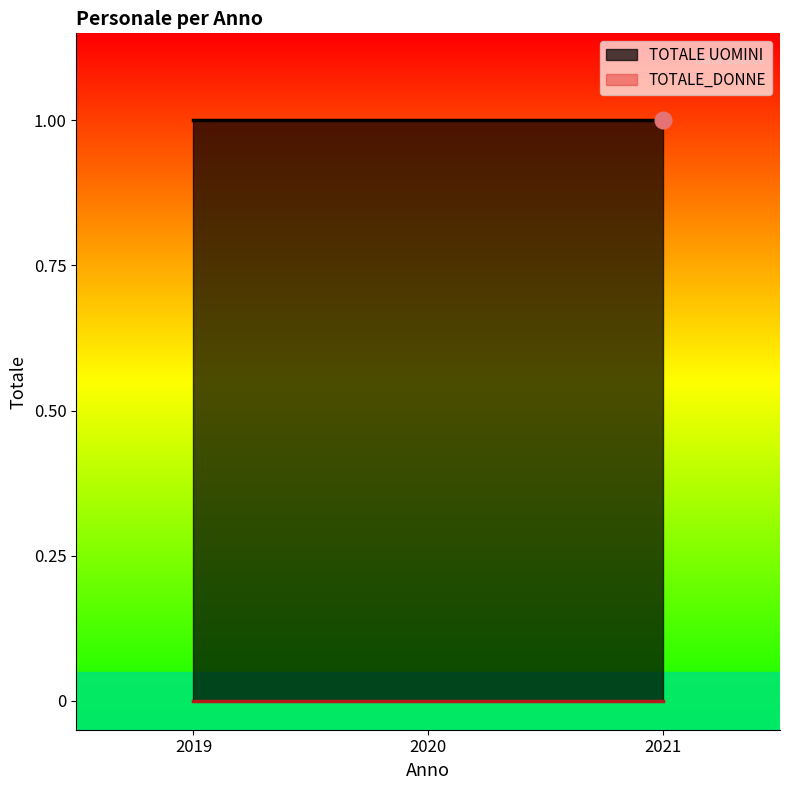

Reading right to left, transcribe all the data shown in this chart.

TOTALE UOMINI: 1	1	1
TOTALE_DONNE: 0	0	0